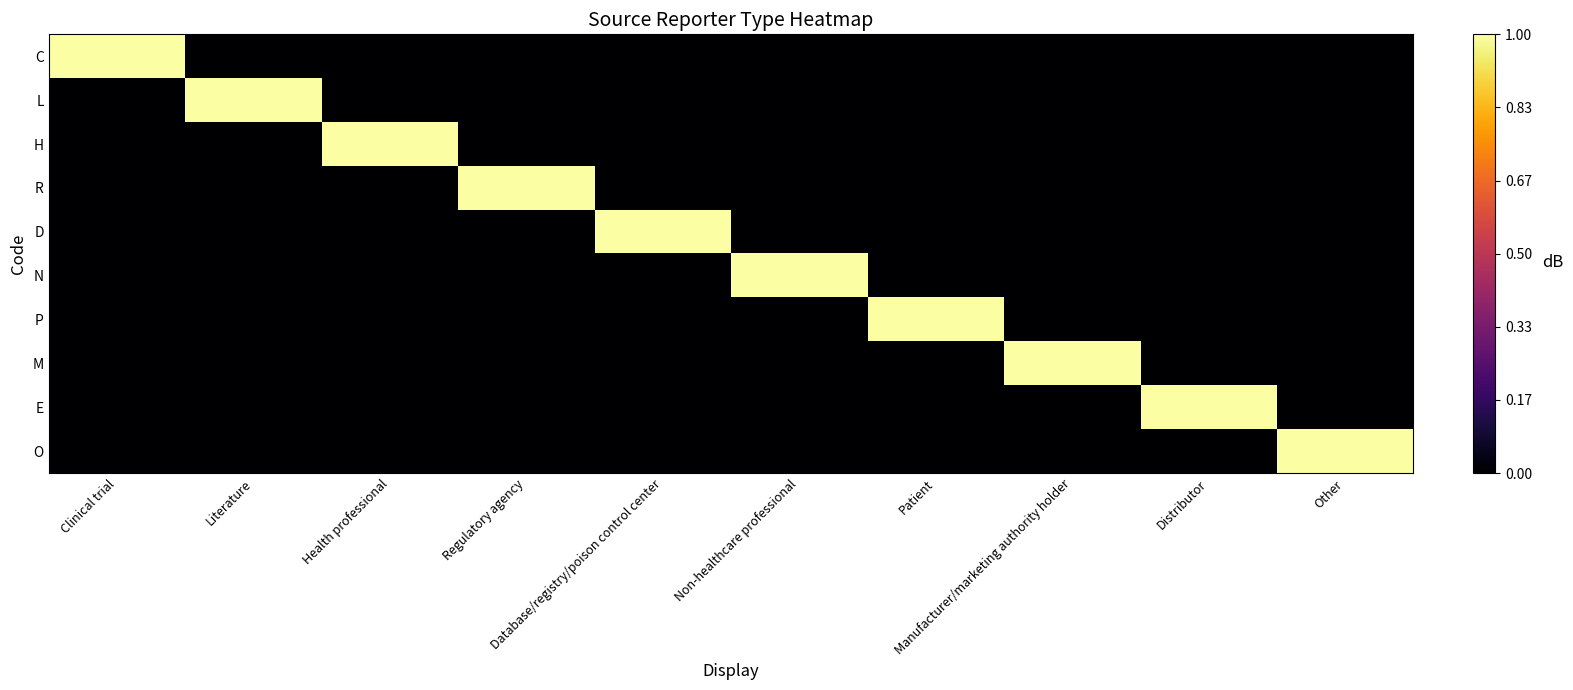

What is the greatest value displayed?

1